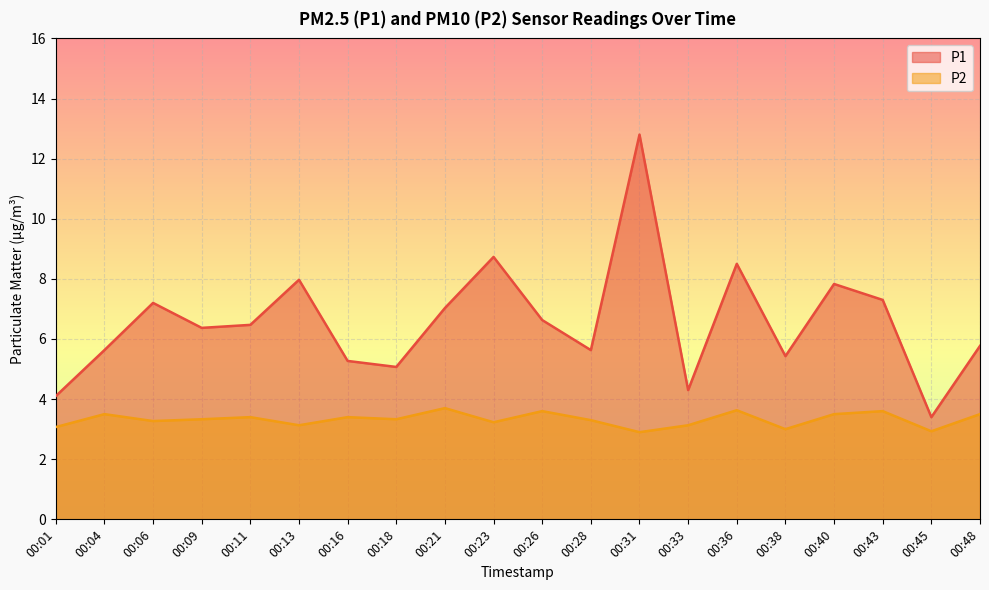

What is the maximum value for P2?

3.7